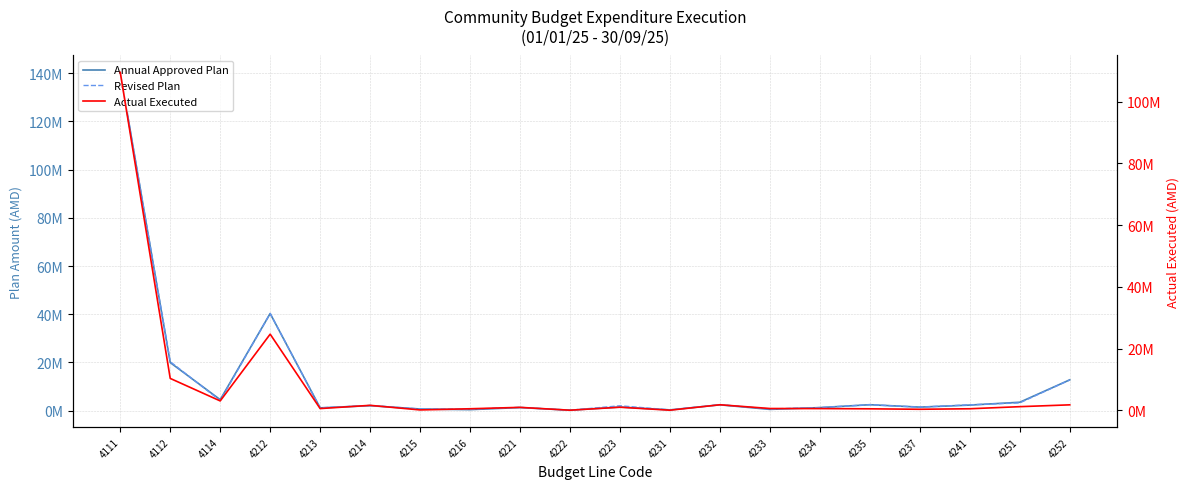

List the series in order of their peak value, lowest first.

Actual Executed, Annual Approved Plan, Revised Plan